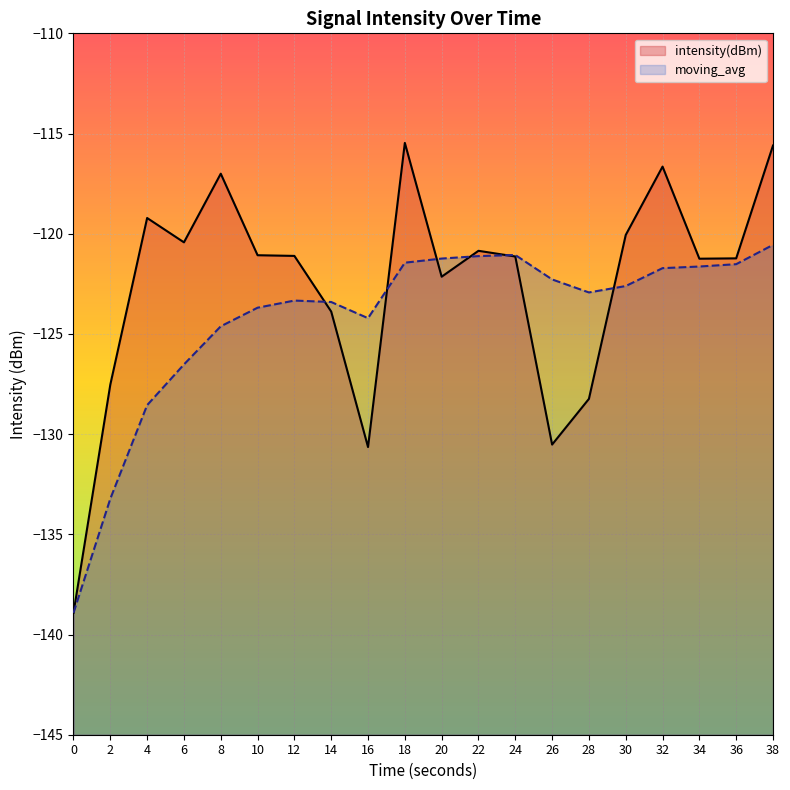

At which category is the sum across all series the highest?

38